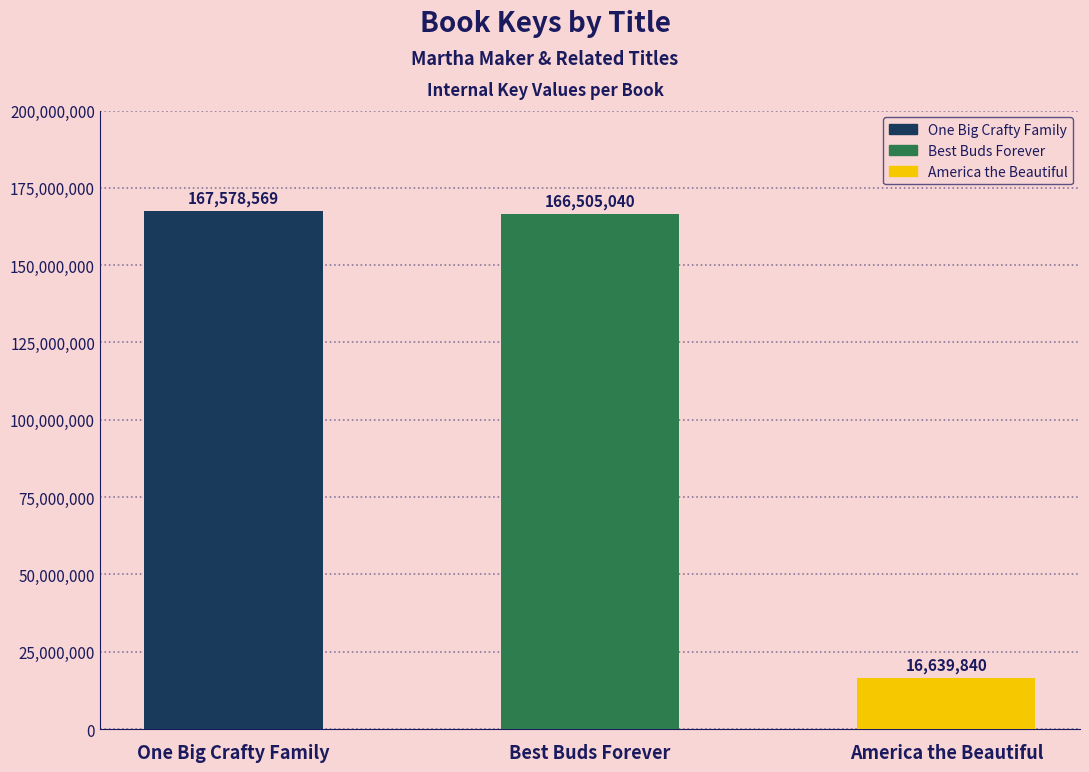

Are the bars horizontal?

No